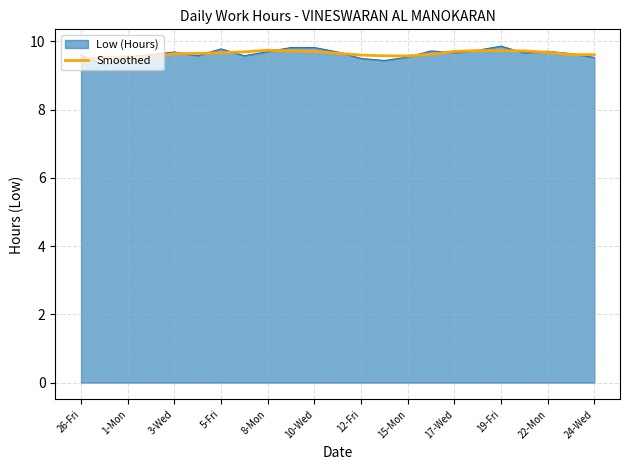

Which series has the largest range (max minus min)?

Low (Hours)